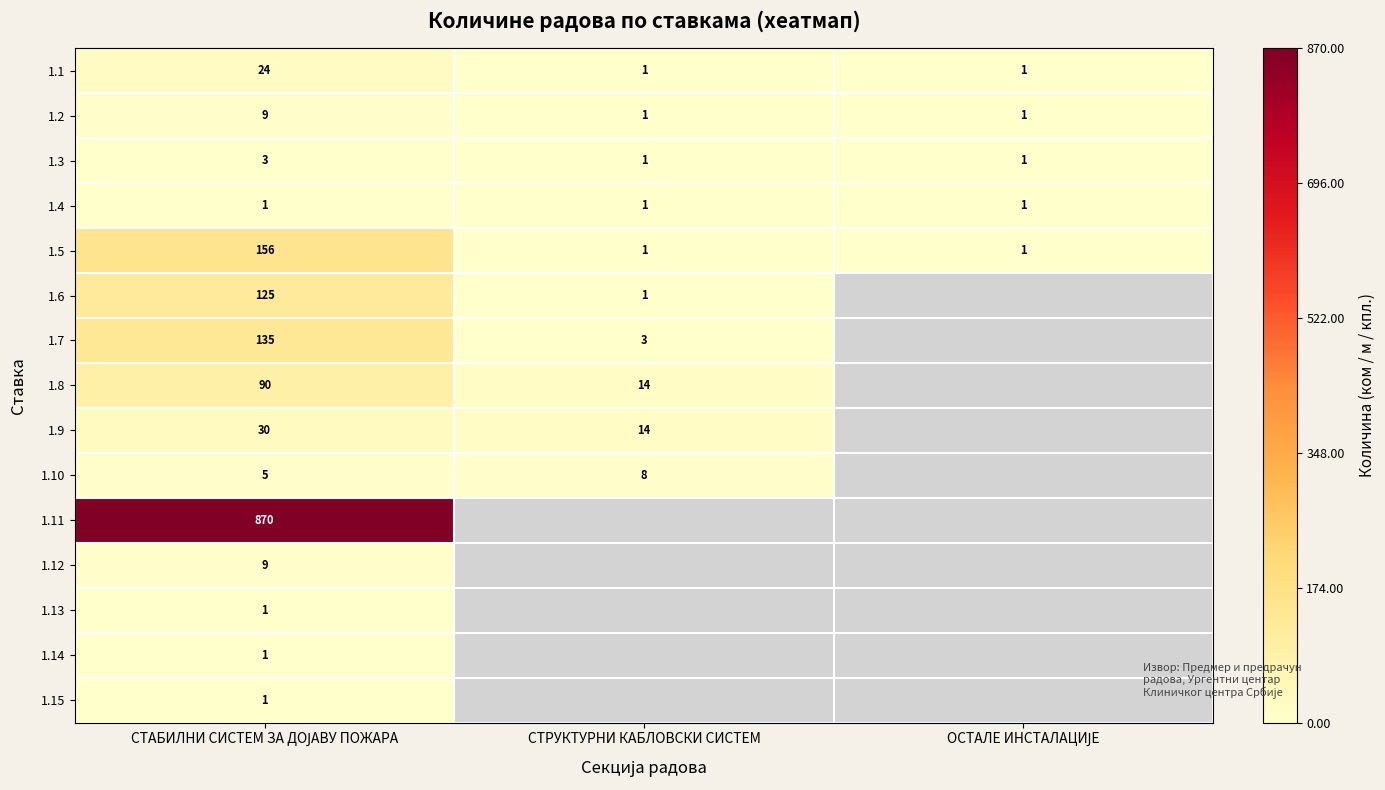

Between СТРУКТУРНИ КАБЛОВСКИ СИСТЕМ and СТАБИЛНИ СИСТЕМ ЗА ДОЈАВУ ПОЖАРА, which is larger?

СТАБИЛНИ СИСТЕМ ЗА ДОЈАВУ ПОЖАРА